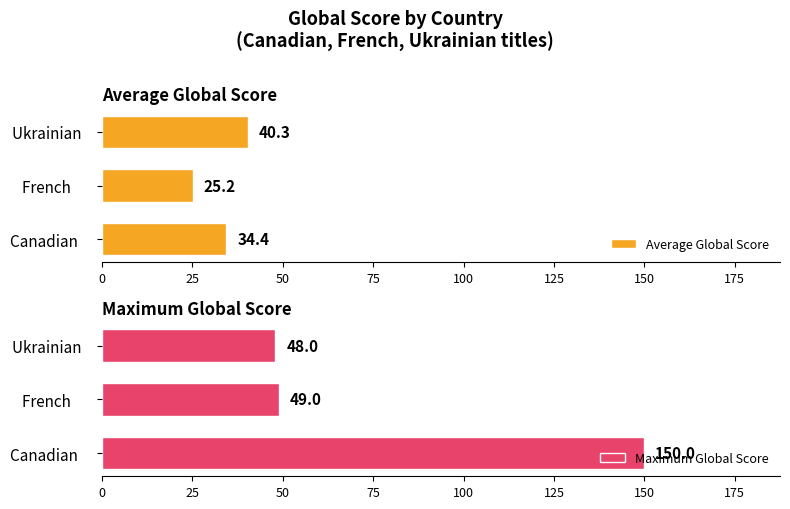

Is it true that Average Global Score equals 11.8 at 0?

False